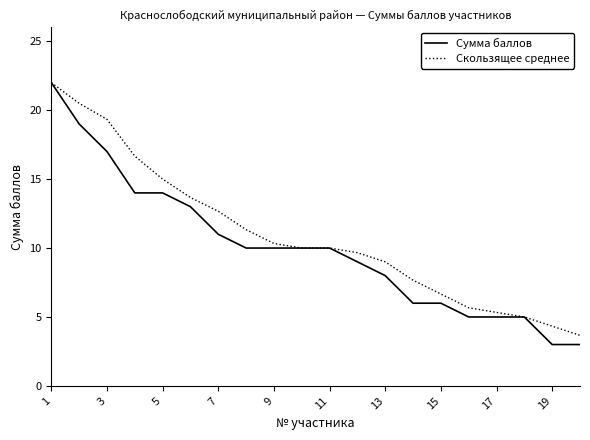

Which series has the widest spread of values?

Сумма баллов